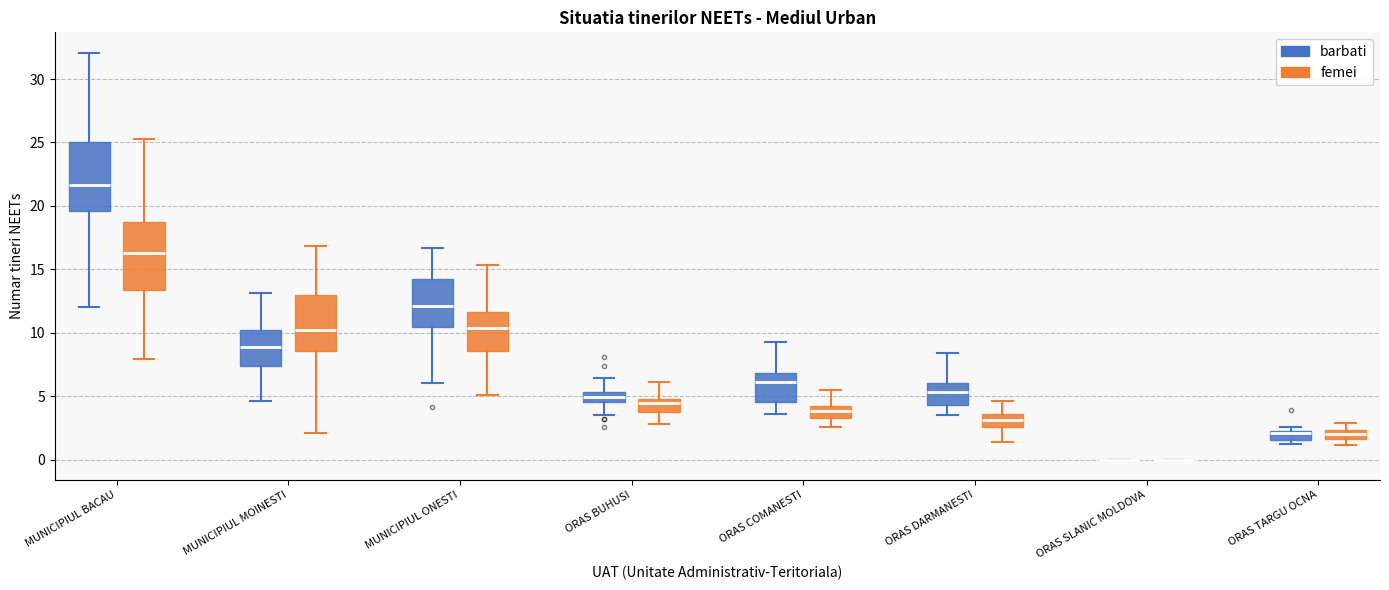

Where does the upper whisker of the box for ORAS DARMANESTI (barbati) end on the y-axis? The values are not printed on the chart, so give them approximately, as read against the axis.

8.5